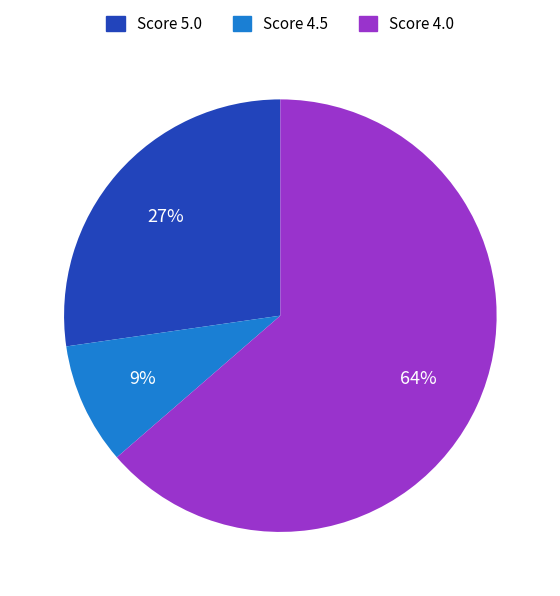

Is the sum of Score 4.5 and Score 5.0 greater than half?

No